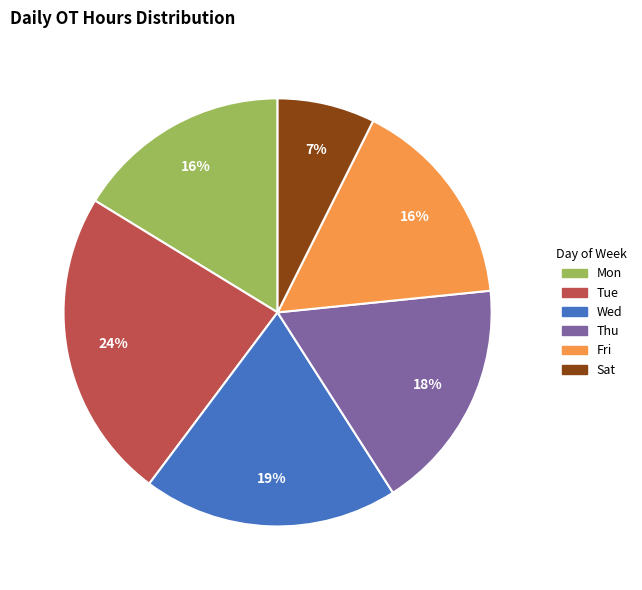

Does any single category account for the majority?

No